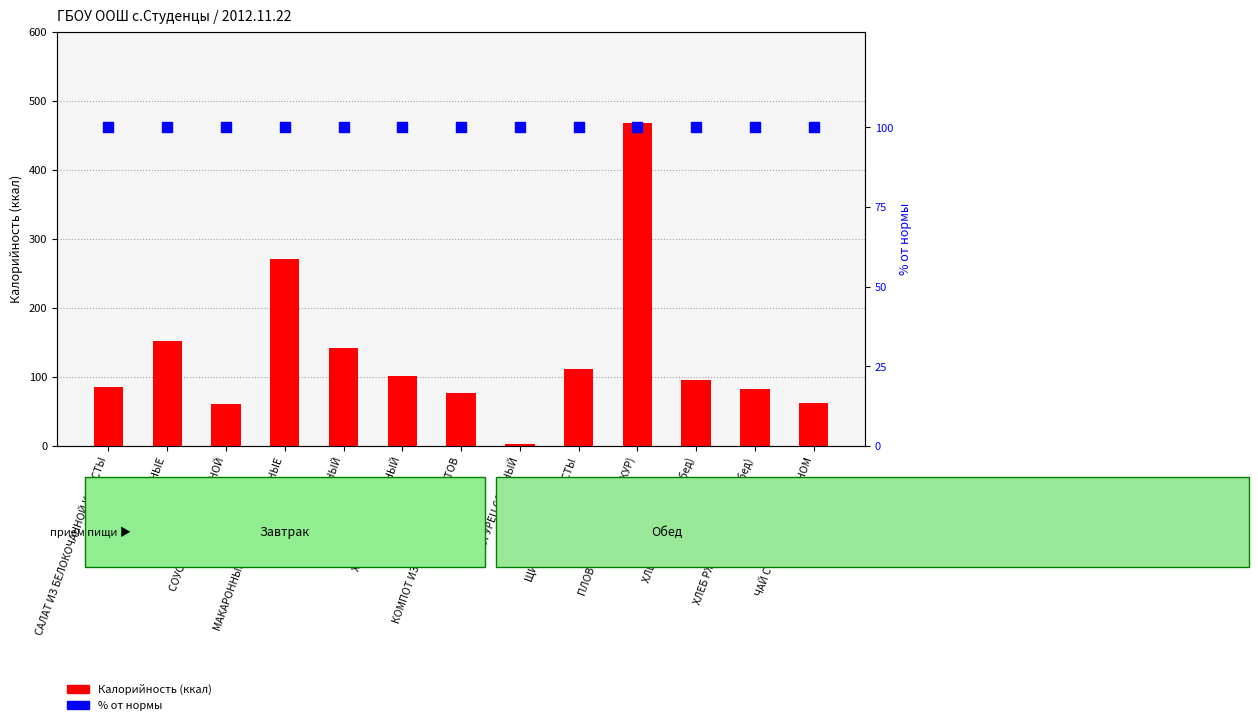

Is the value of % от нормы at ЩИ ИЗ СВЕЖЕЙ КАПУСТЫ greater than the value of Калорийность at ЧАЙ С САХАРОМ И ЛИМОНОМ?

Yes